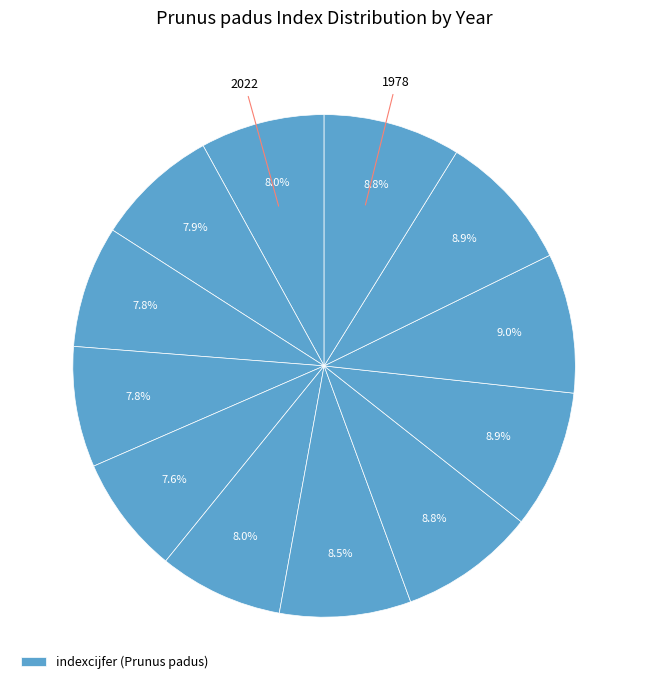

How many segments does this pie chart have?

12